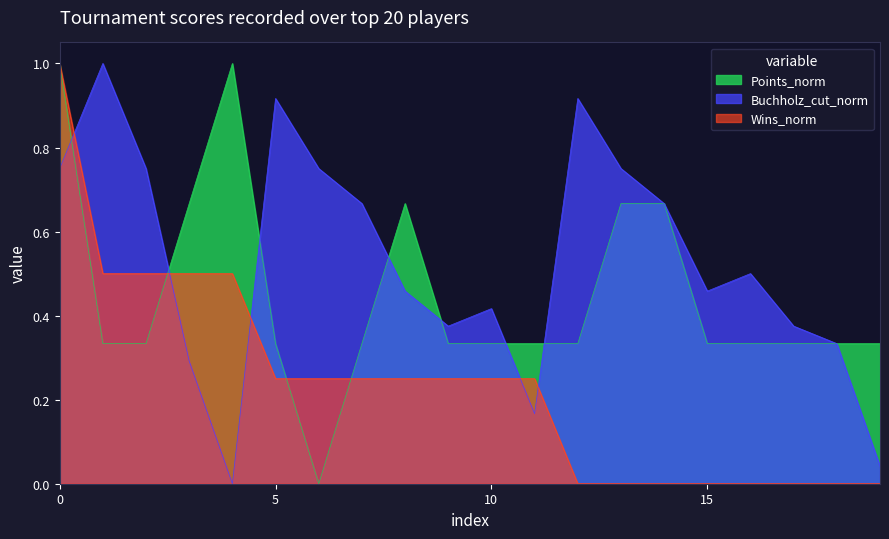

What is the label of the 8th point from the left?

Bayarmaa